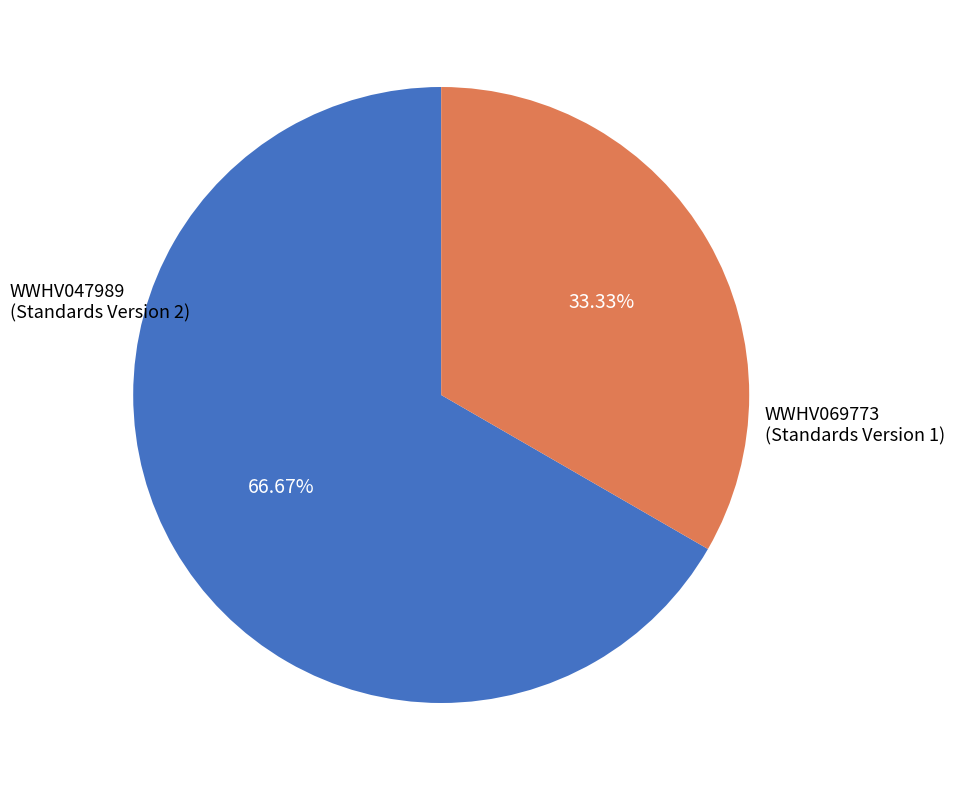

Which slice is the largest?

WWHV047989 (Standards Version 2)